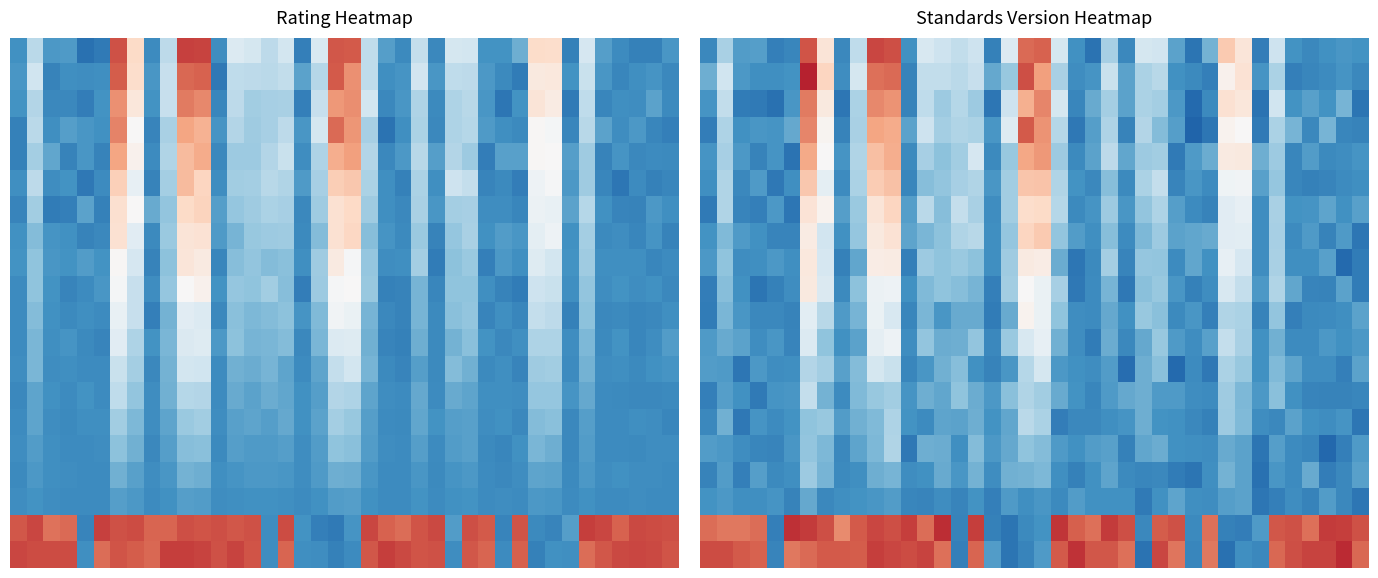

At how many categories does at least one series exceed 0?

40